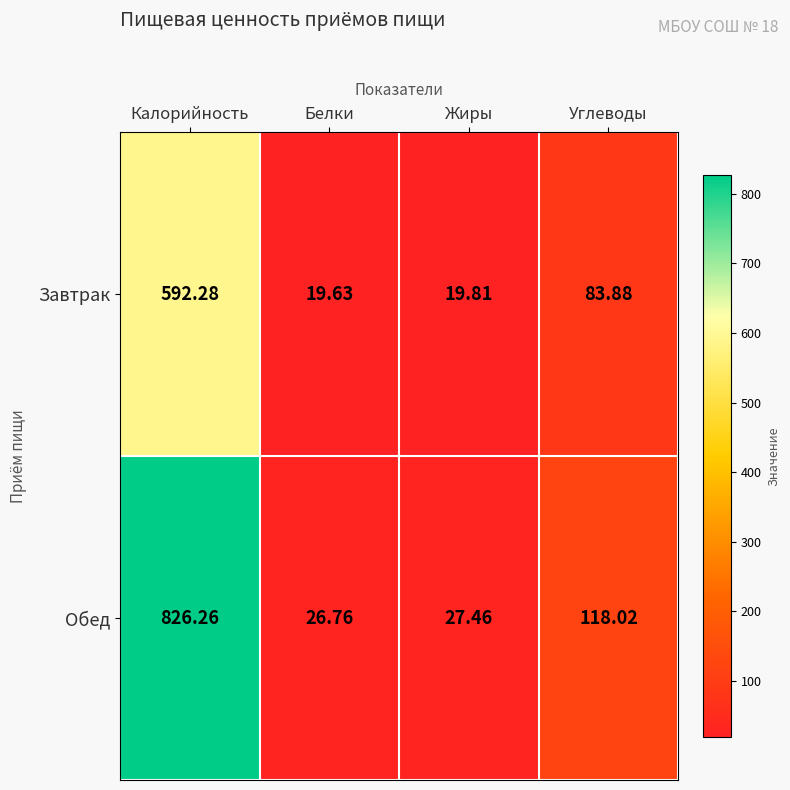

Between Калорийность and Жиры, which series saw the biggest shift?

Обед